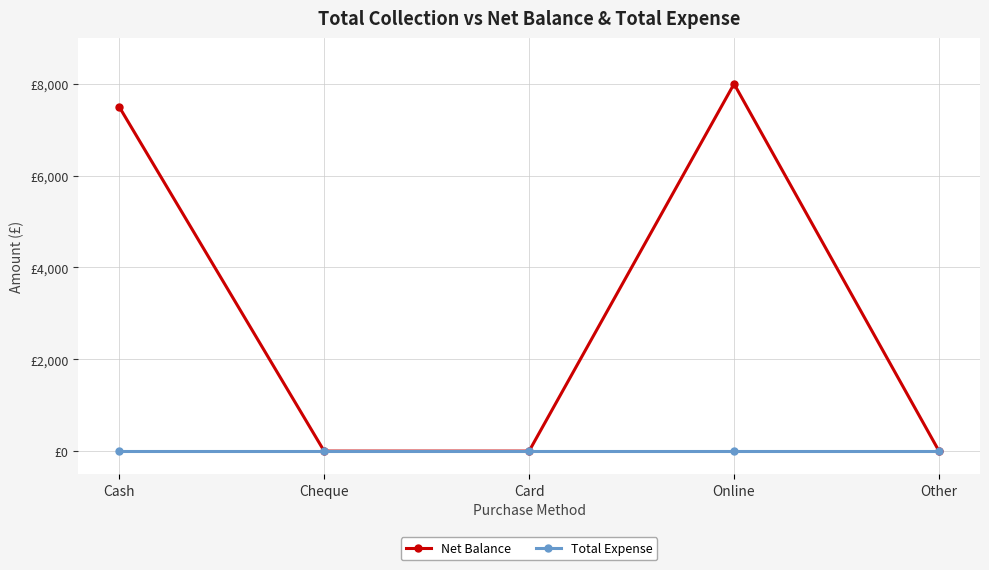

True or false: Total Expense has a value of 0 at Card.

True